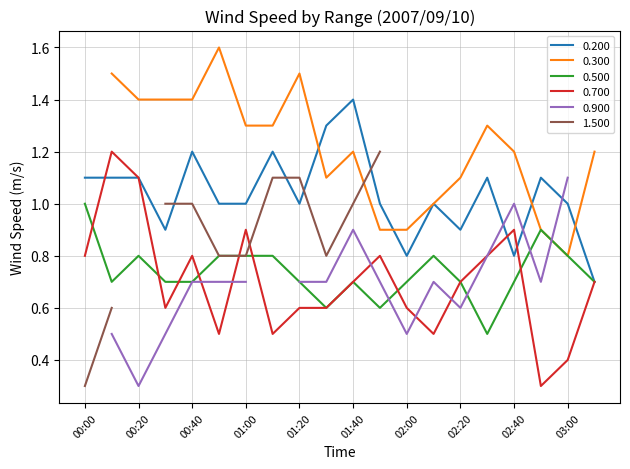

The value of 0.700 at 00:50 is 0.5. True or false?

True